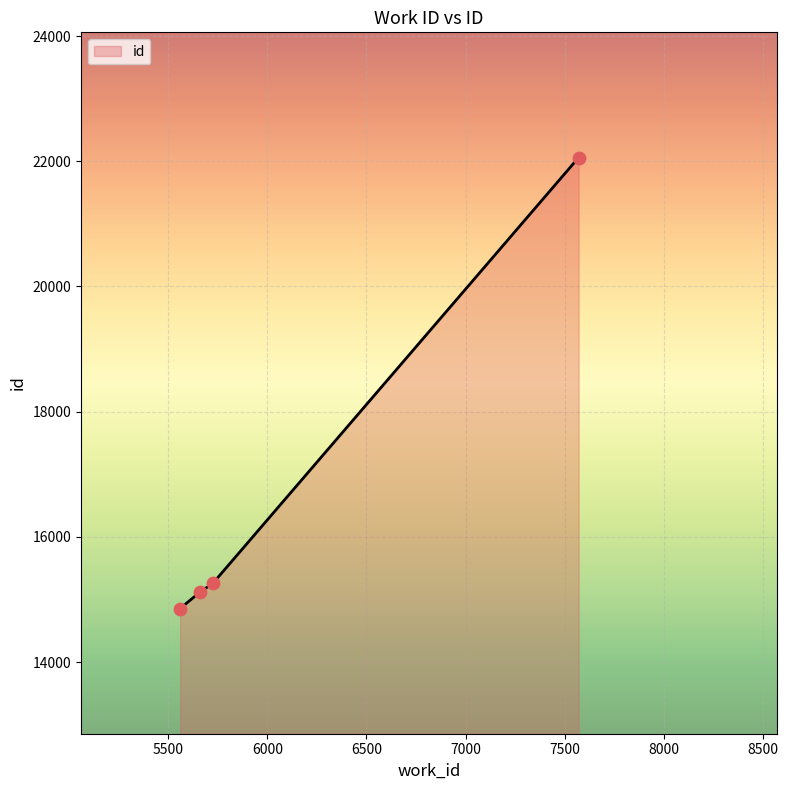

What is the sum of all values?

67291